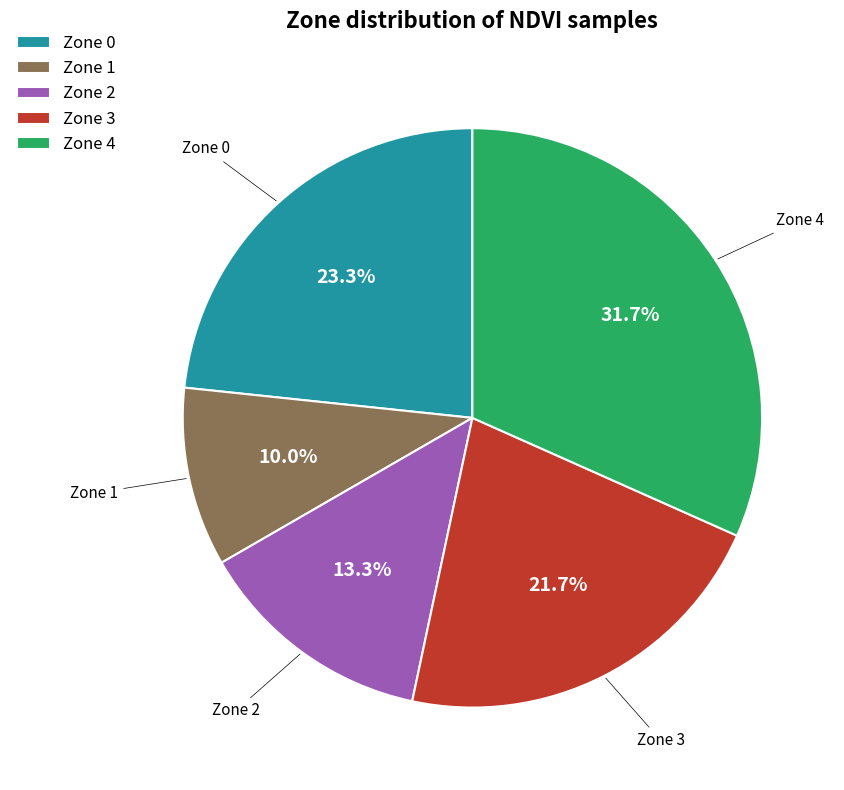

Which category has the biggest portion of the pie?

Zone 4